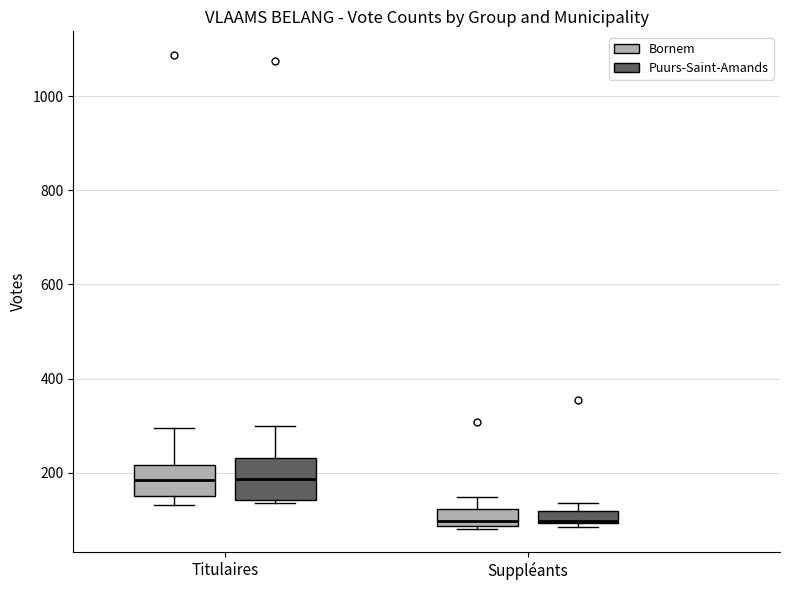

Comparing the boxes themselves (not the whiskers), which one is the tallest?

Titulaires (Puurs-Saint-Amands)